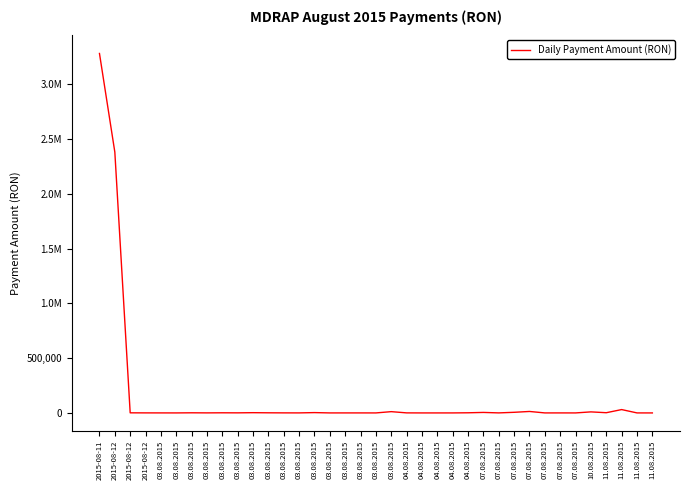

What is the average value?

155602.9